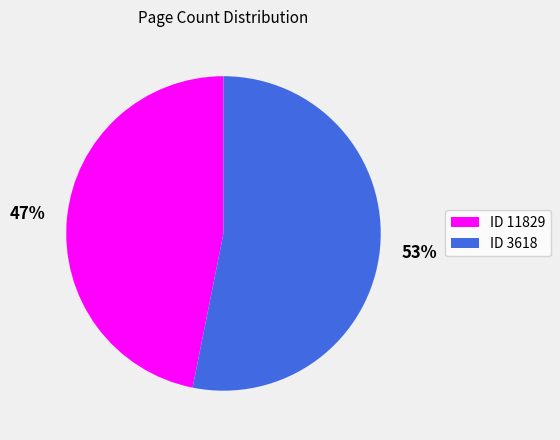

To the nearest percent, what is the average slice percentage?

50%